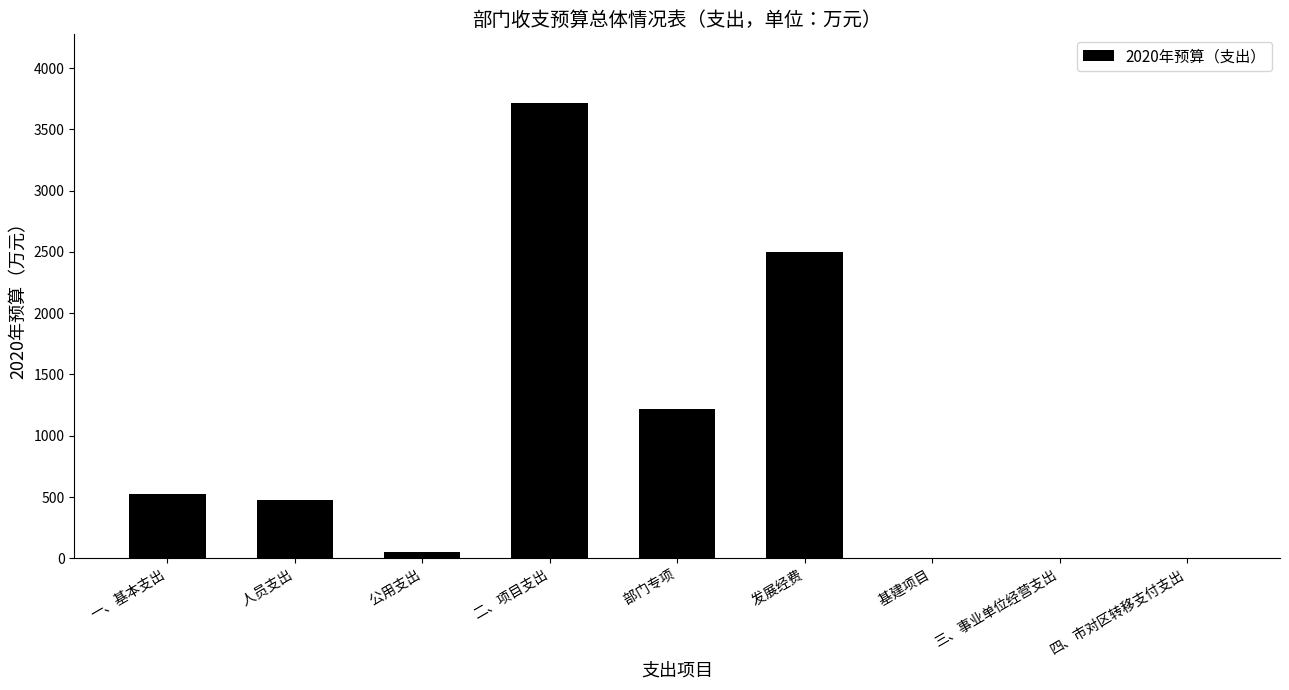

What is the sum of the values at     基建项目 and 二、项目支出?

3718.2